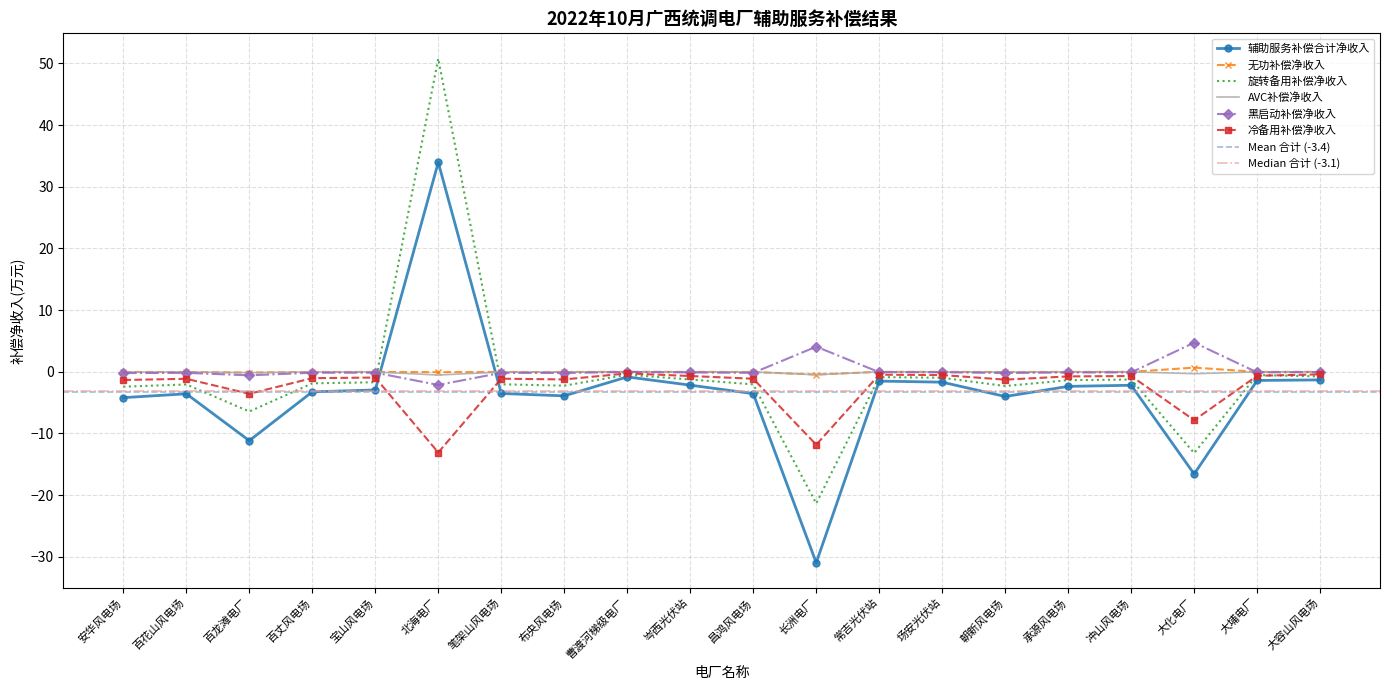

After their last crossing, which series has the higher values: 辅助服务补偿合计净收入 or 无功补偿净收入?

无功补偿净收入